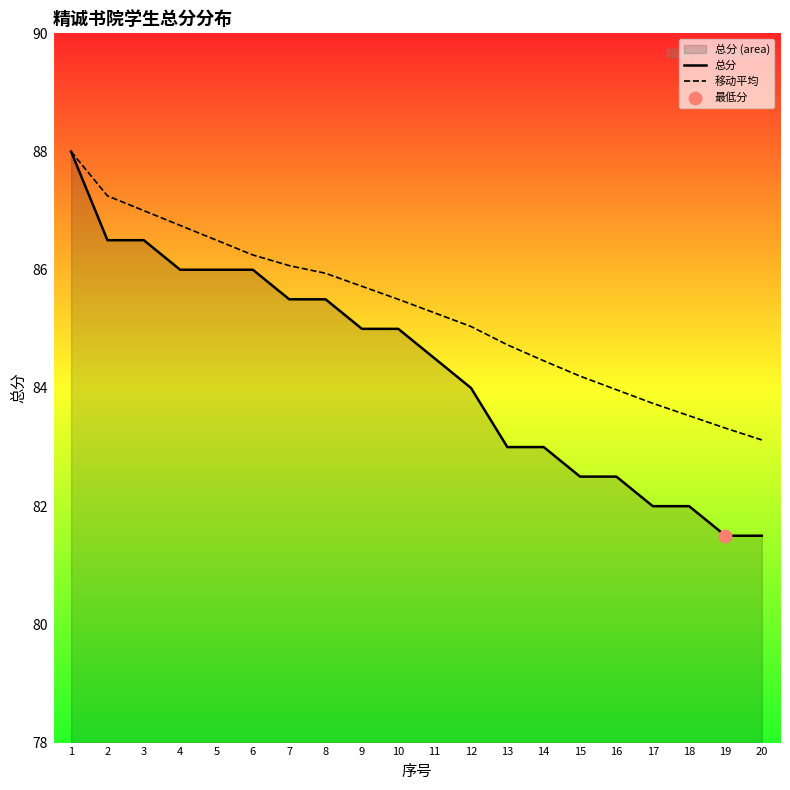

Which series has the largest total across all categories?

移动平均